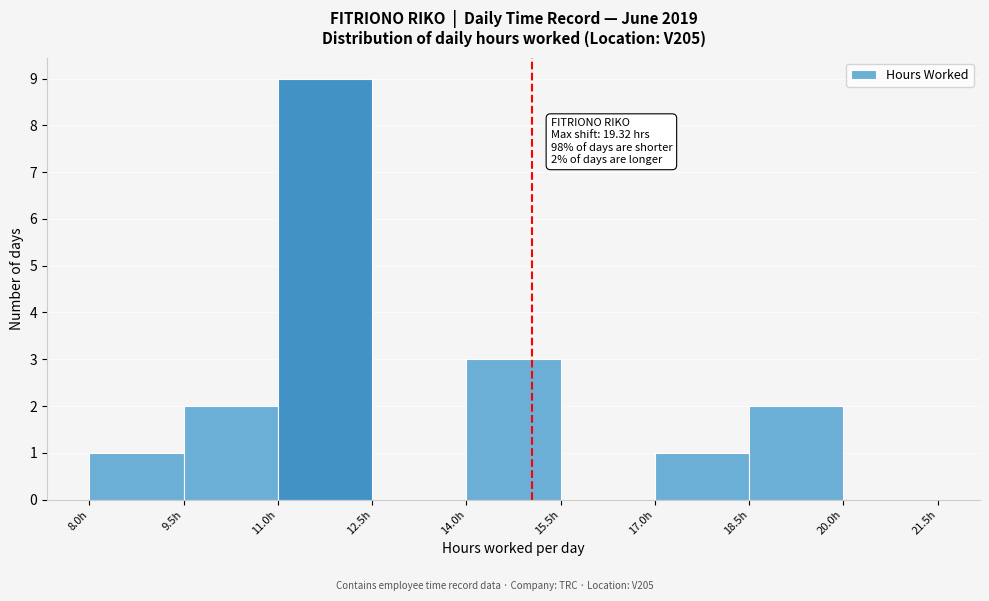

Which range on the x-axis has the tallest bar?

11.0 to 12.5